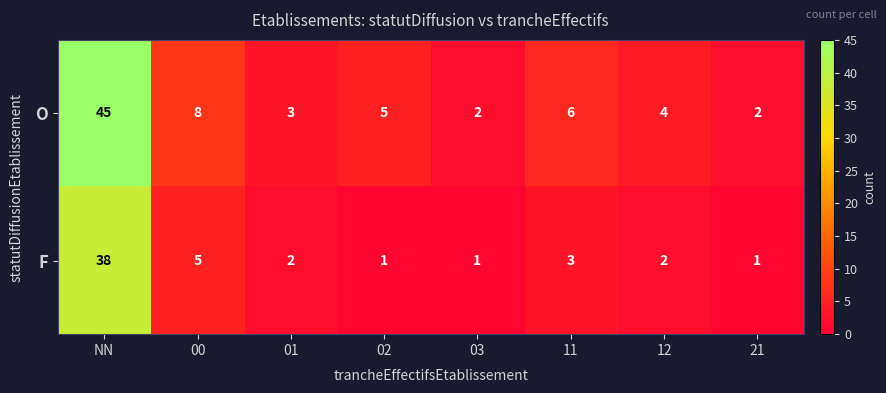

What is the difference between the O values at 01 and 11?

3